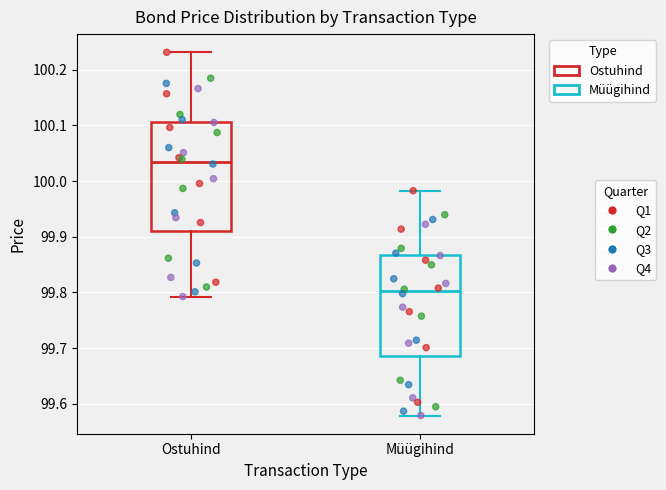

Reading left to right, transcribe this box plot: for each box, give where its median line is, the range the box spans, and where its two whiskers end, as read against the y-axis. The values are not printed on the chart, so give them approximately, as read against the axis.

Ostuhind: median 100.04, box 99.91 to 100.11, whiskers 99.79 to 100.23
Müügihind: median 99.80, box 99.69 to 99.87, whiskers 99.58 to 99.98